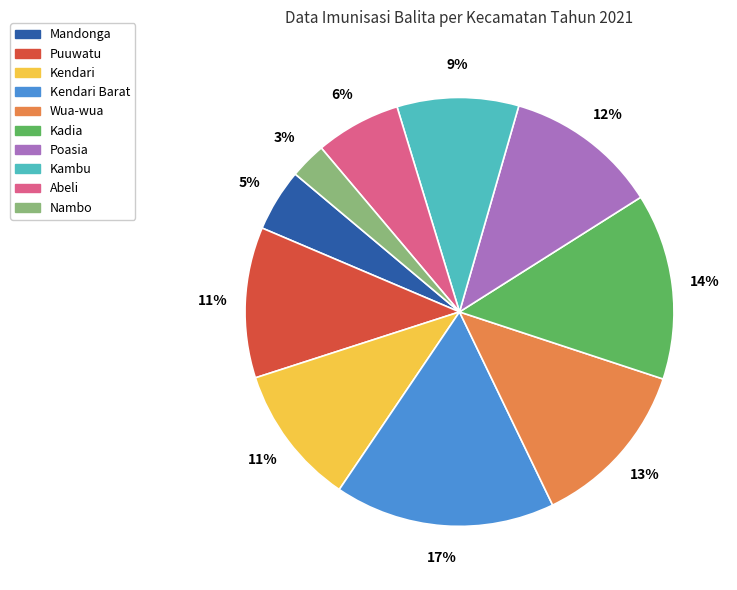

Does any single category account for the majority?

No